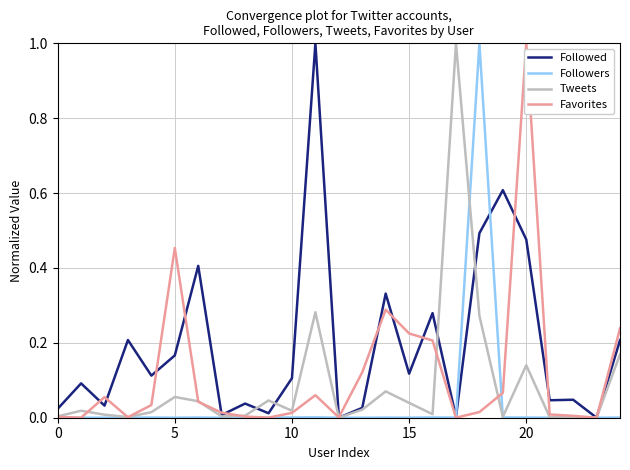

List the series in order of their overall mean, highest first.

Followed, Favorites, Tweets, Followers